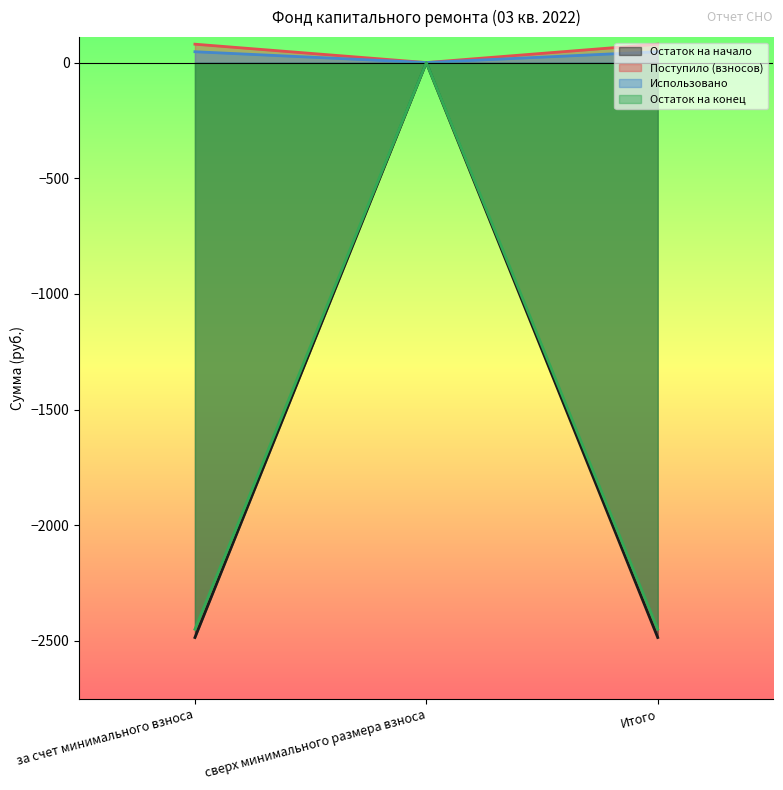

Which series has the widest spread of values?

Остаток на начало